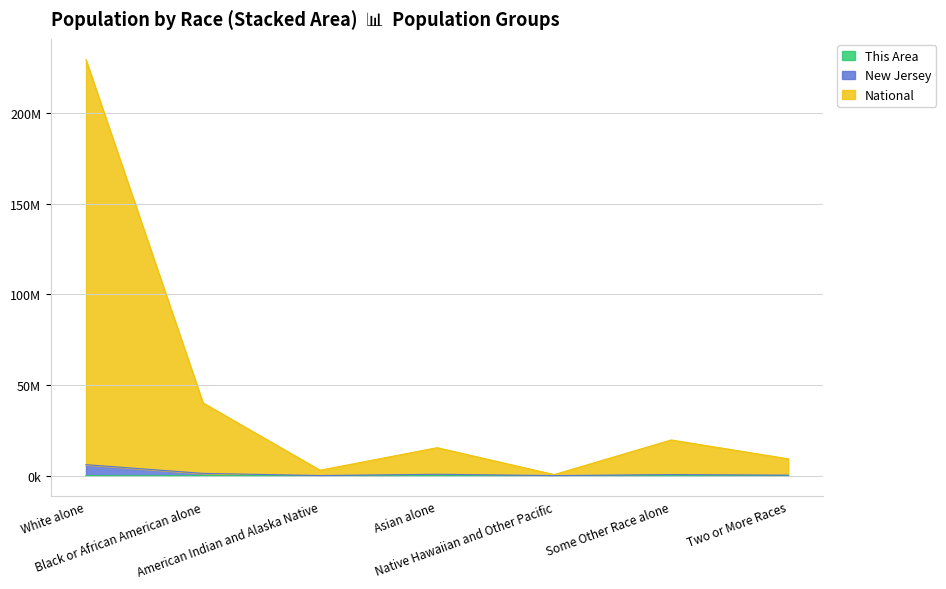

True or false: New Jersey and This Area cross at least once.

False